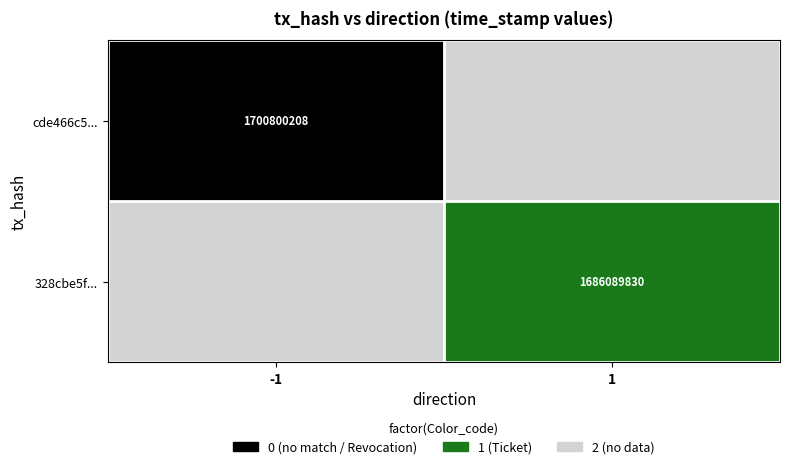

Is it true that 328cbe5f... equals 1686089830 at 1?

True